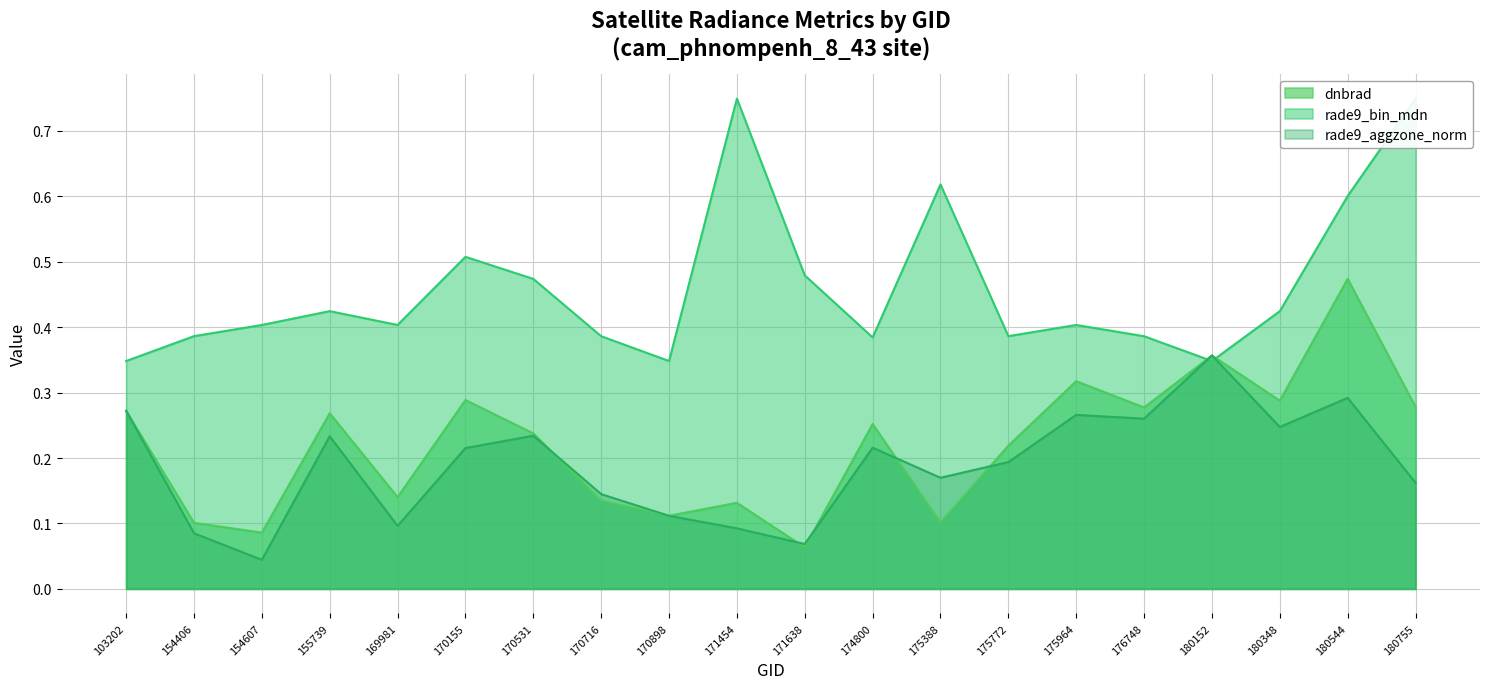

What are all the series names shown in the legend?

dnbrad, rade9_bin_mdn, rade9_aggzone_norm